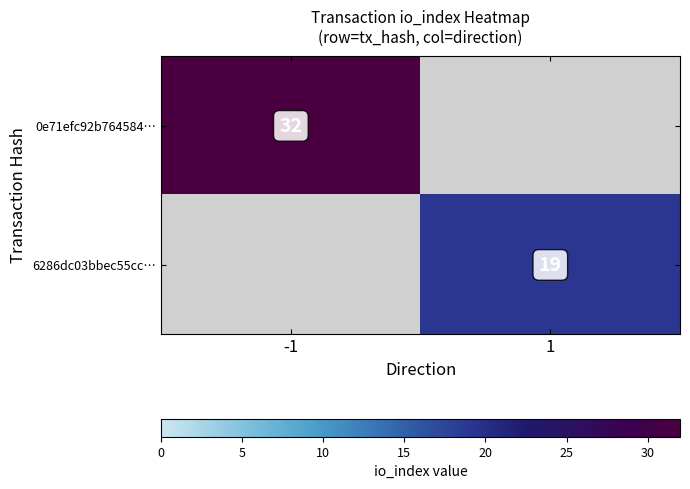

True or false: 6286dc03bbec55cc… has a value of 30 at 1.

False